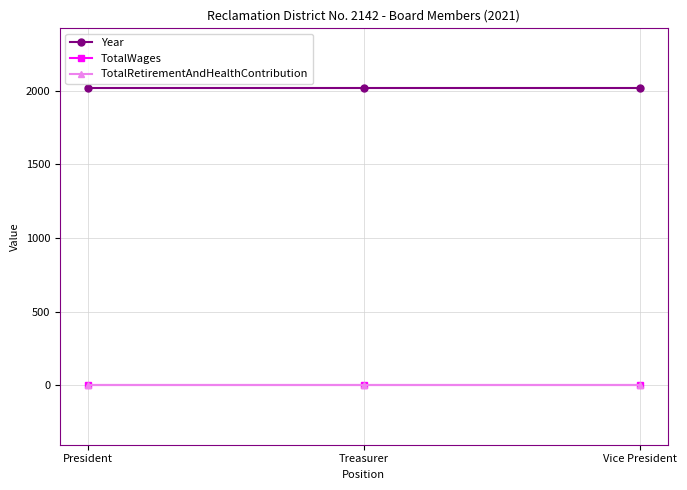

What is the sum of all Year values?

6063